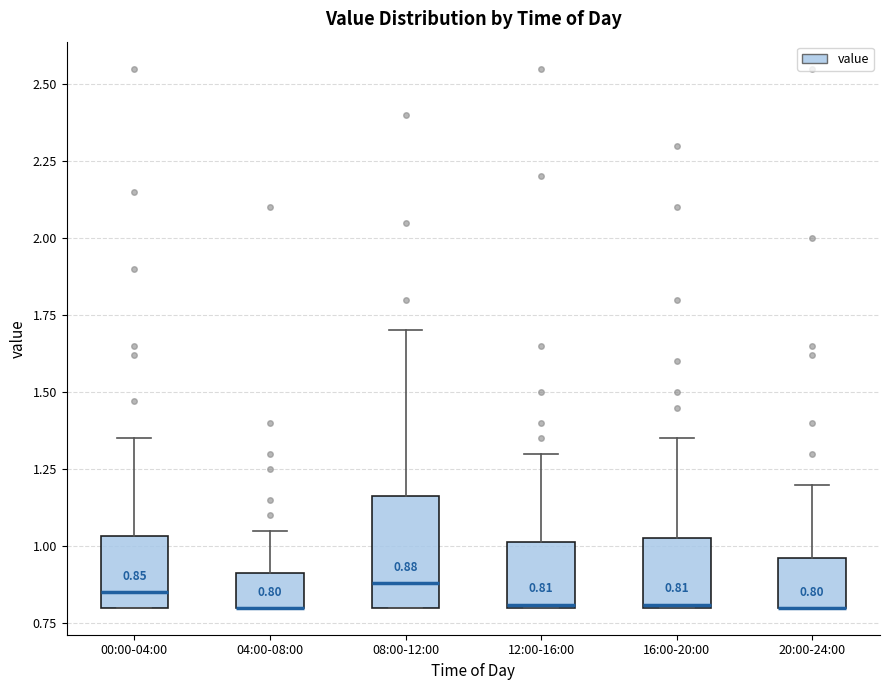

Comparing the boxes themselves (not the whiskers), which one is the tallest?

08:00-12:00